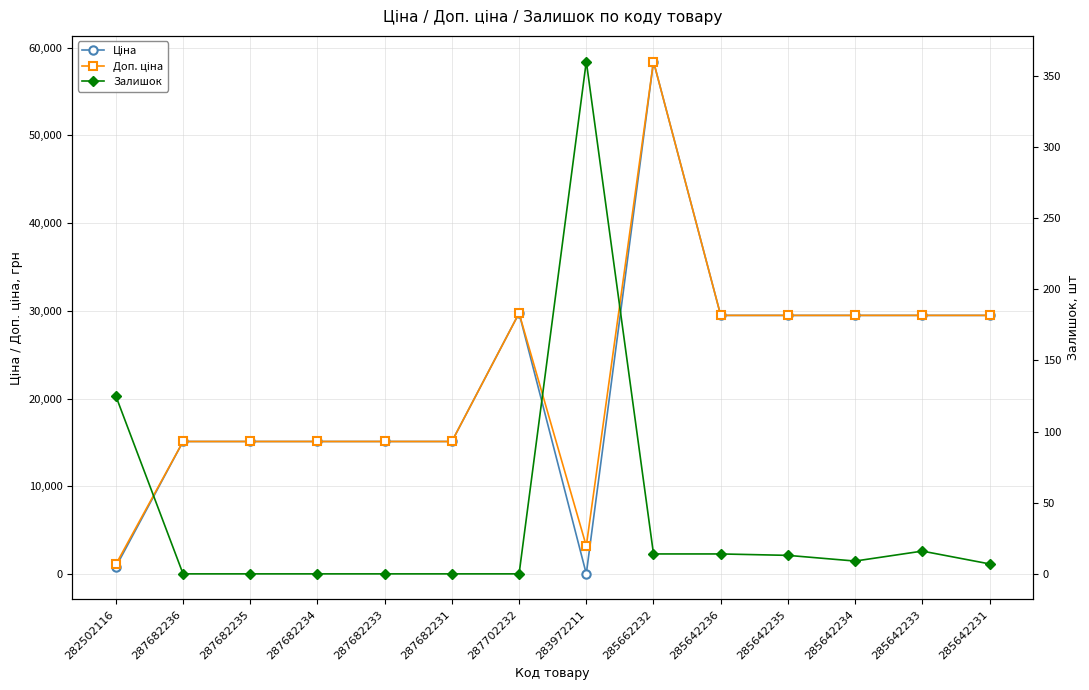

The value of Залишок at 285642235 is 19.7. True or false?

False